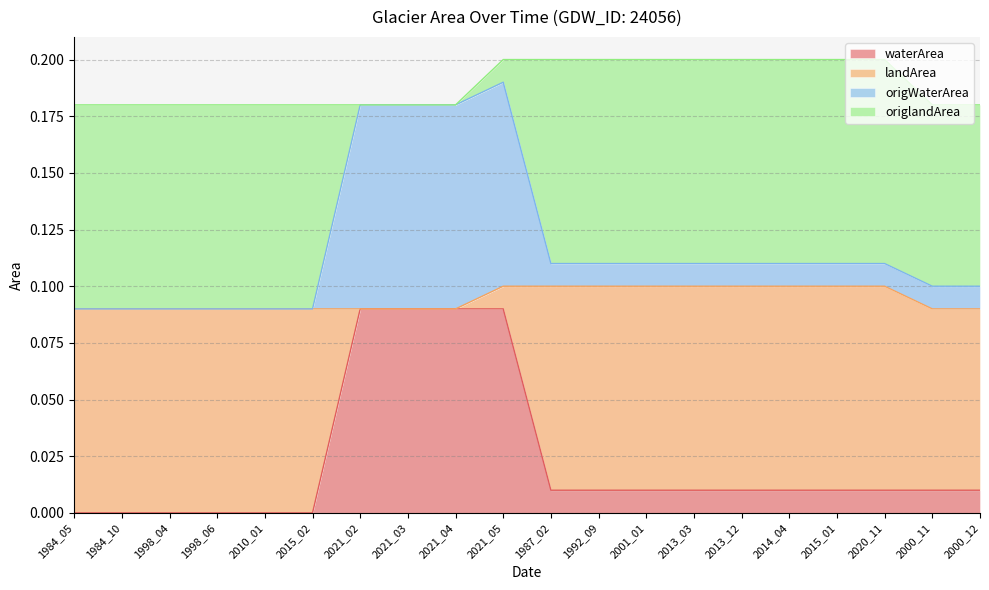

What is the maximum value shown in the chart?

0.2